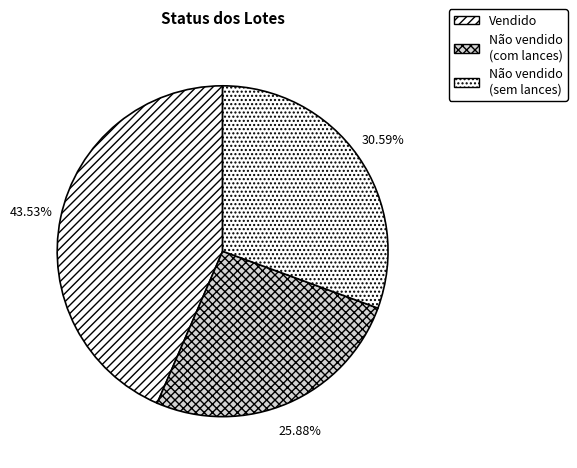

To the nearest percent, what is the difference between the largest and smallest slice percentages?

18%